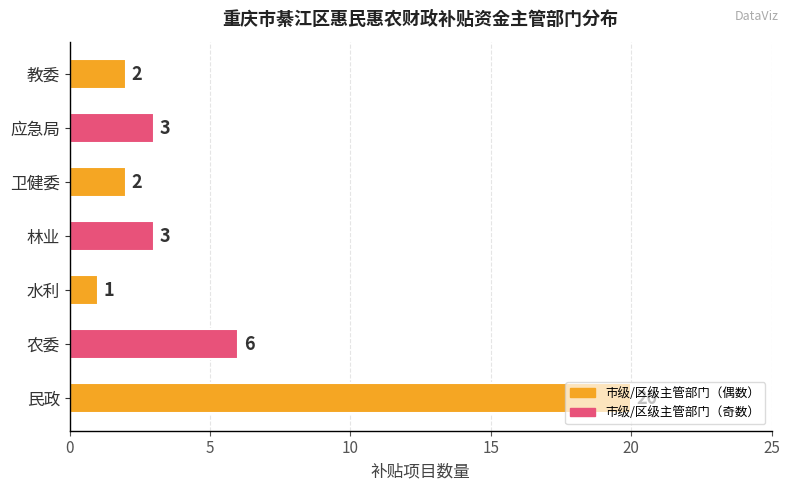

The chart shows a value of 2 at 应急局. True or false?

False